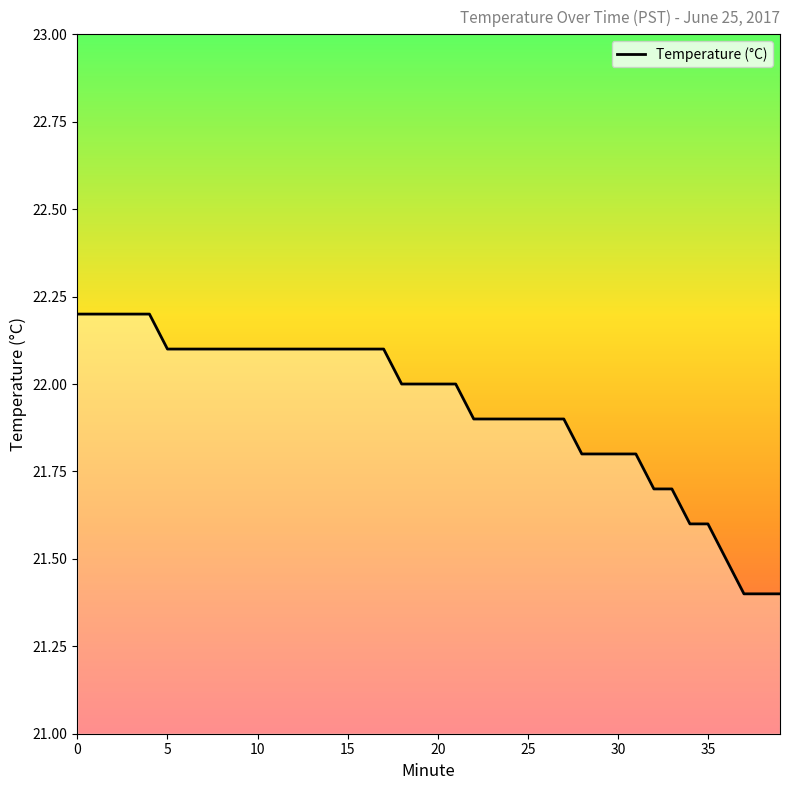

What is the difference between the maximum and minimum values?

0.8